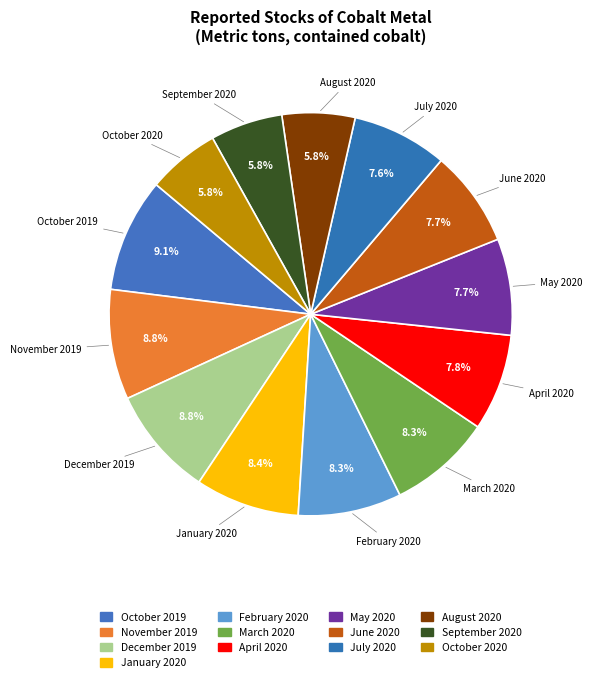

Is the sum of December 2019 and May 2020 greater than half?

No